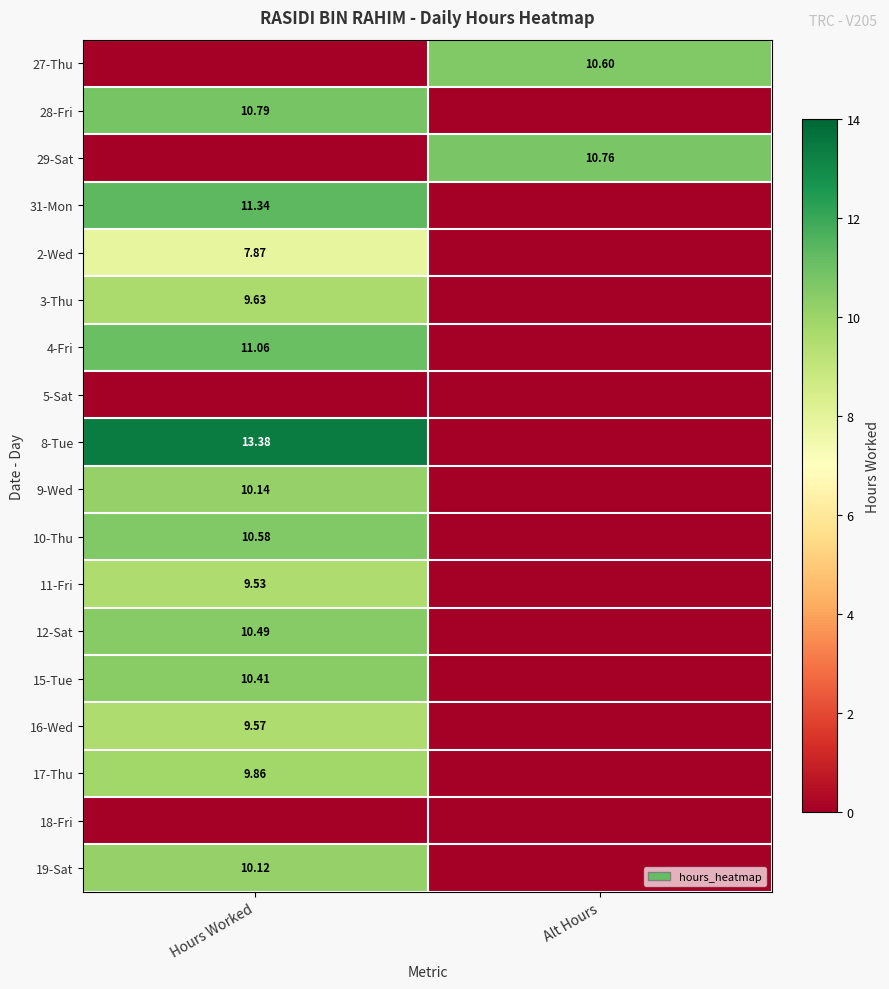

Is the value of 9-Wed at Hours Worked greater than the value of 27-Thu at Alt Hours?

No